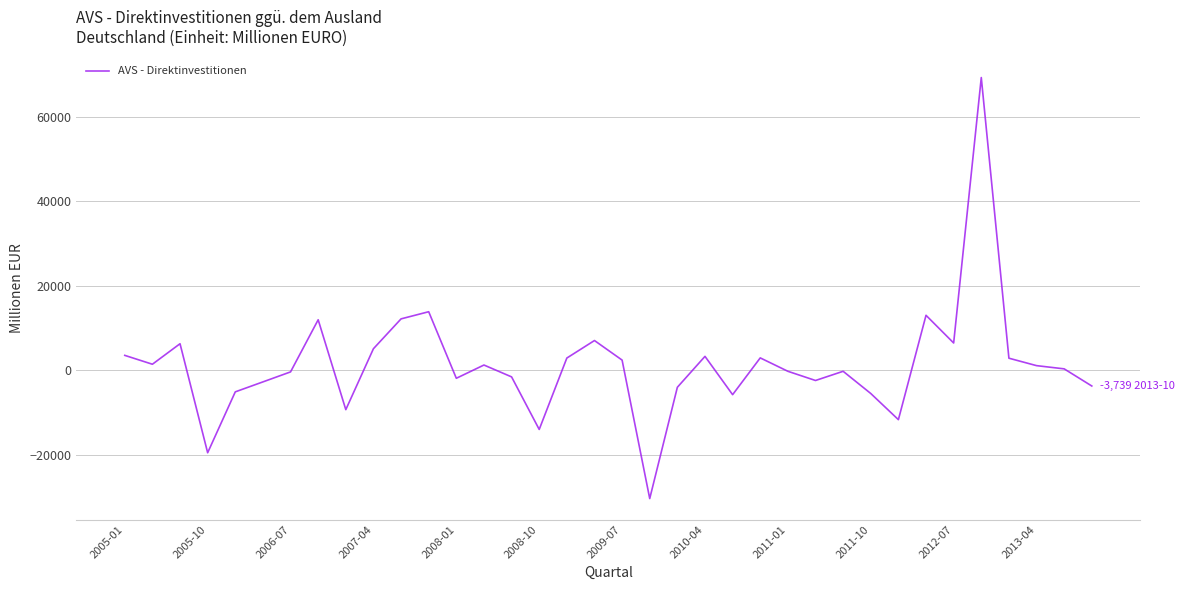

What is the maximum value shown in the chart?

69232